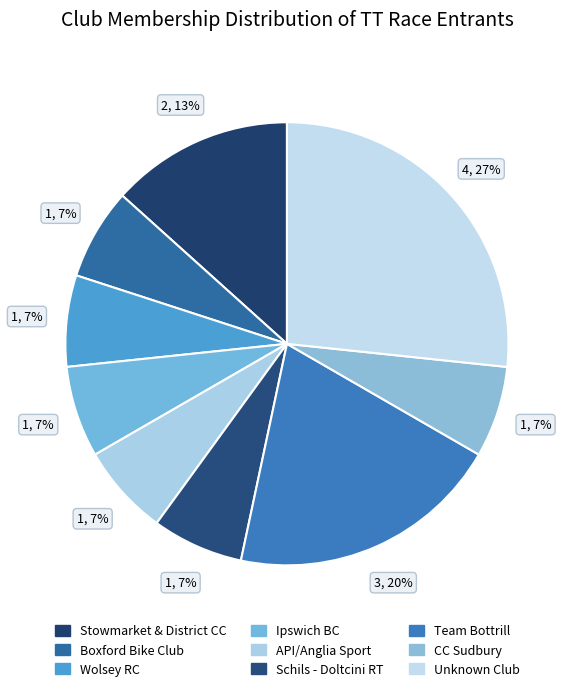

To the nearest percent, what is the combined percentage of Stowmarket & District CC and Team Bottrill?

33%